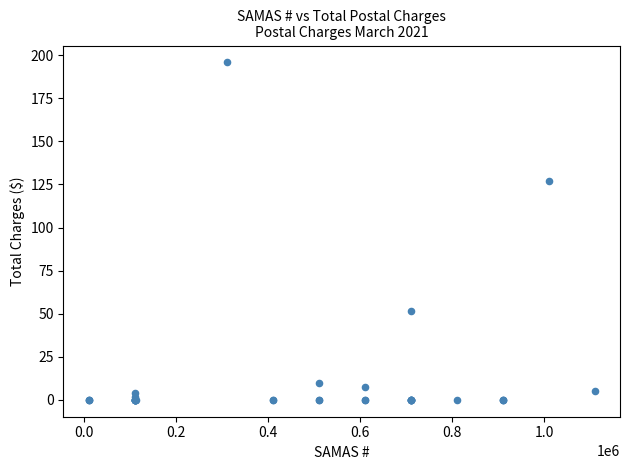

What Y value in the scatter plot is closest to 97?

127.0